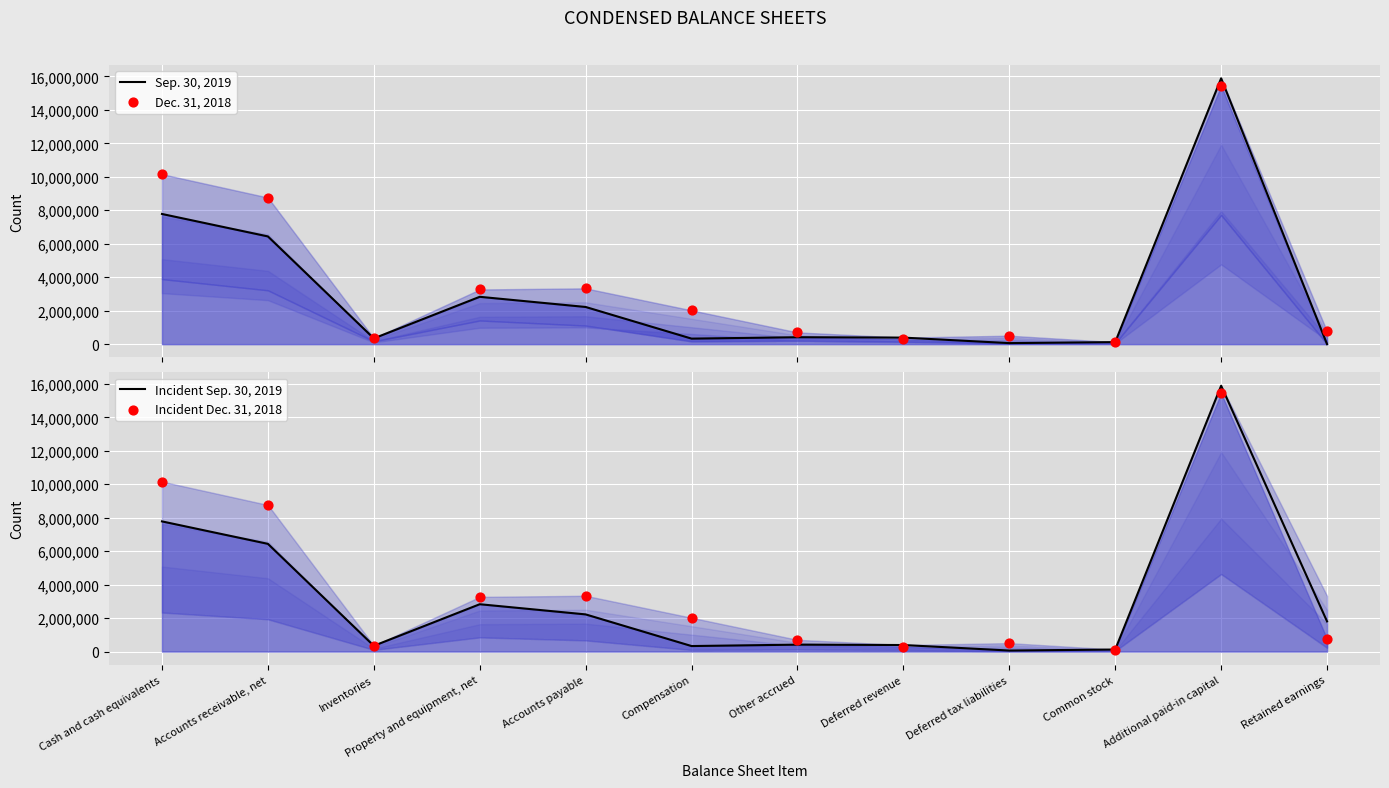

At how many categories does at least one series exceed 15596090?

1